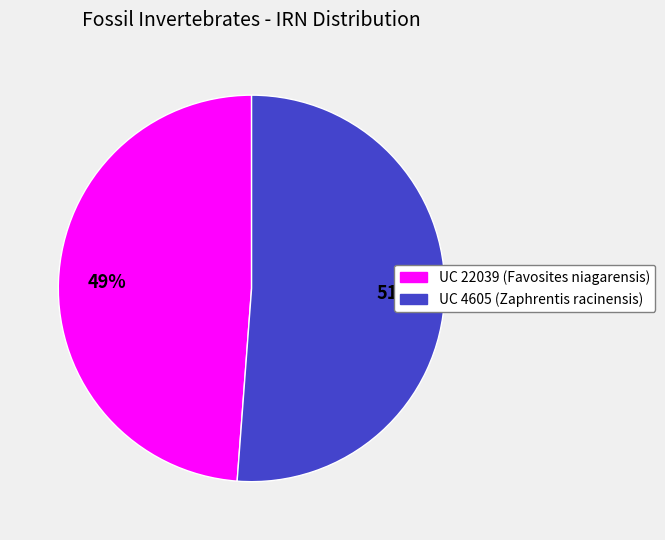

How many segments does this pie chart have?

2